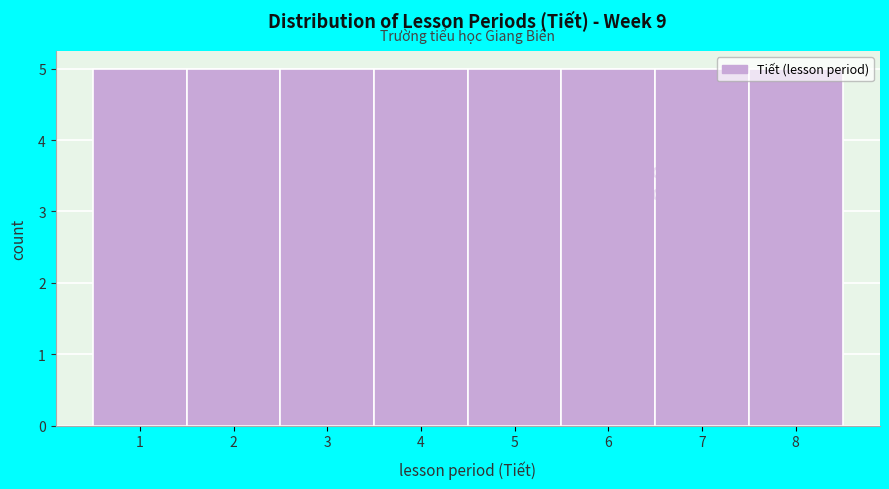

Reading left to right, transcribe this chart: for each bar, give the range it covers on the x-axis and its height. The values are not printed on the chart, so give them approximately, as read against the axis.

0.5 to 1.5: 5
1.5 to 2.5: 5
2.5 to 3.5: 5
3.5 to 4.5: 5
4.5 to 5.5: 5
5.5 to 6.5: 5
6.5 to 7.5: 5
7.5 to 8.5: 5